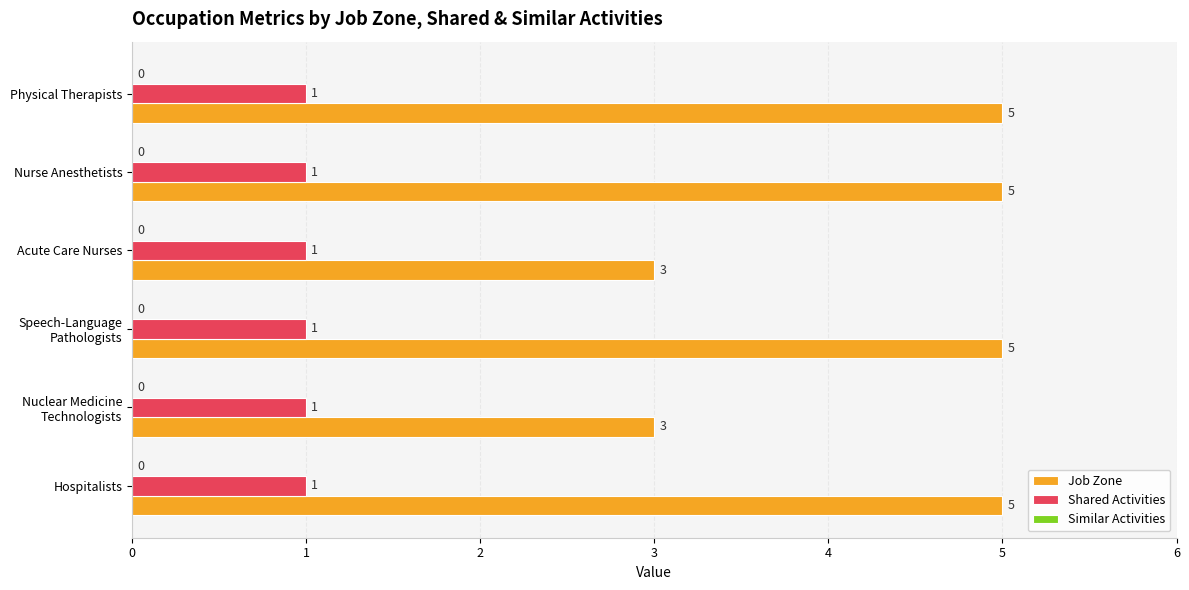

Which series has the widest spread of values?

Job Zone